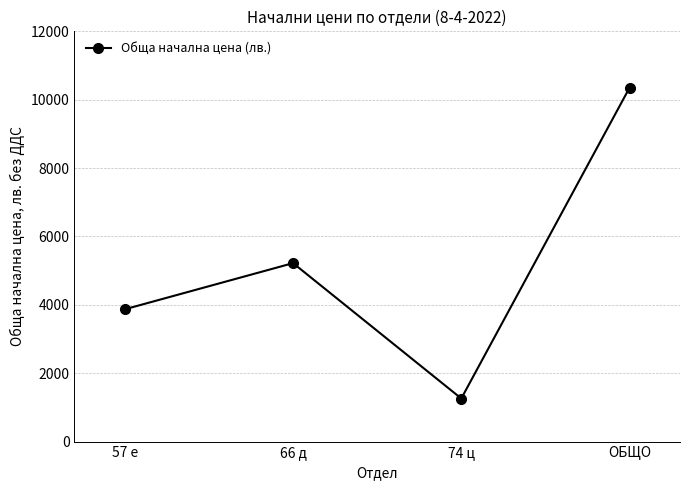

Rank the categories by value from lowest to highest.

74 ц, 57 е, 66 д, ОБЩО